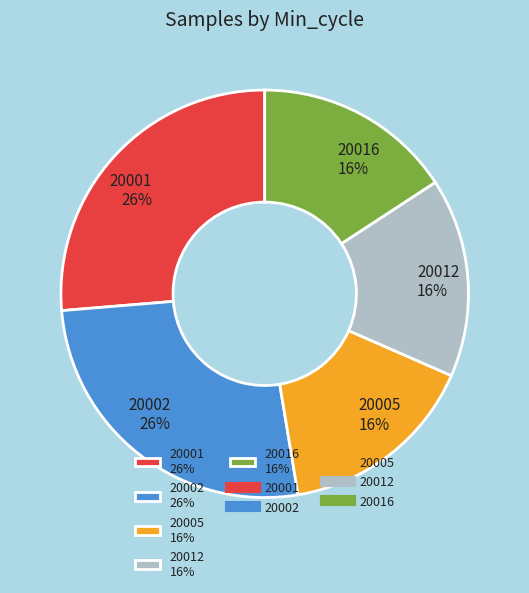

To the nearest percent, what is the combined percentage of 20001 26% and 20016 16%?

42%